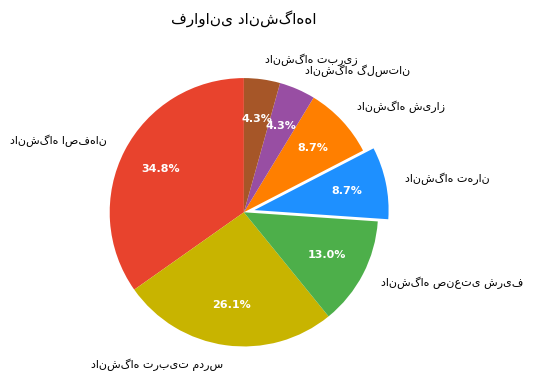

Is there a majority slice in this chart?

No